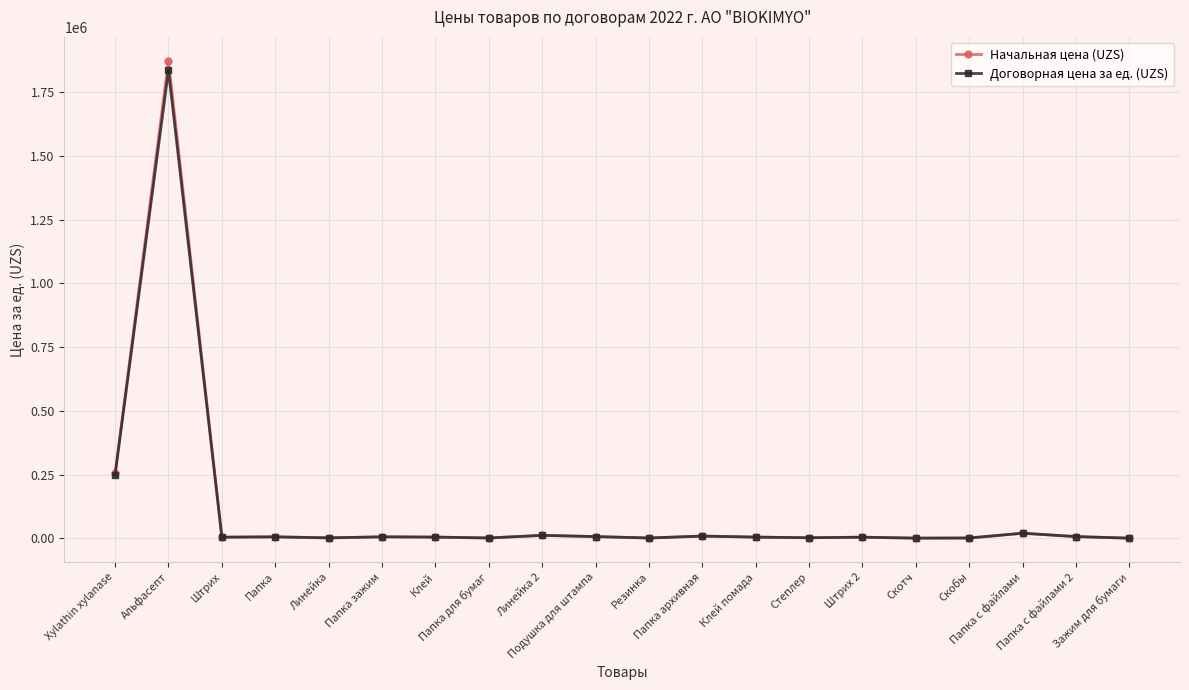

At how many categories does at least one series exceed 356529?

1